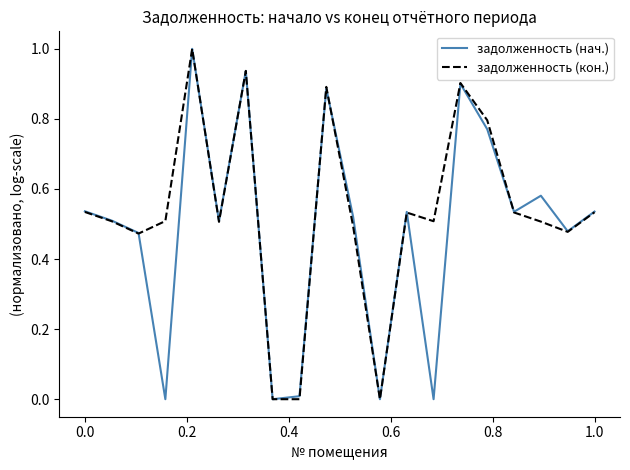

Which series has the largest total across all categories?

задолженность (кон.)